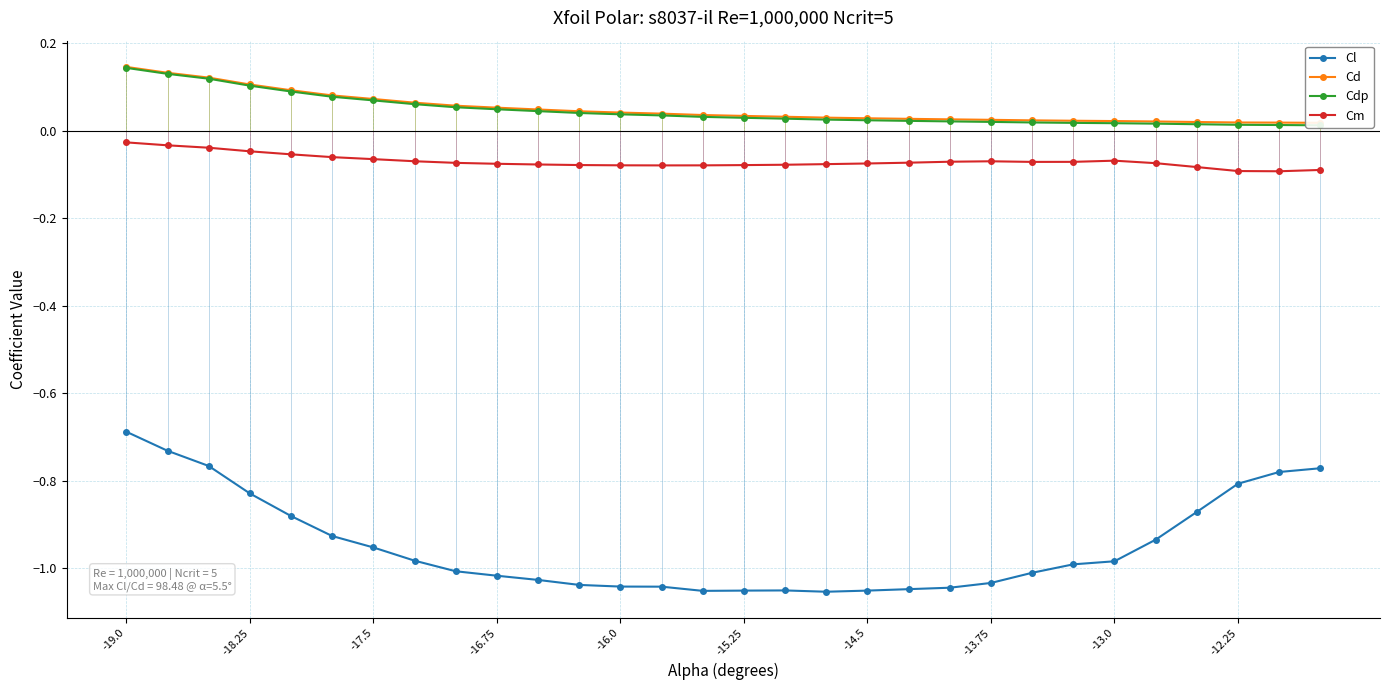

True or false: Cm and Cl intersect in this chart.

False